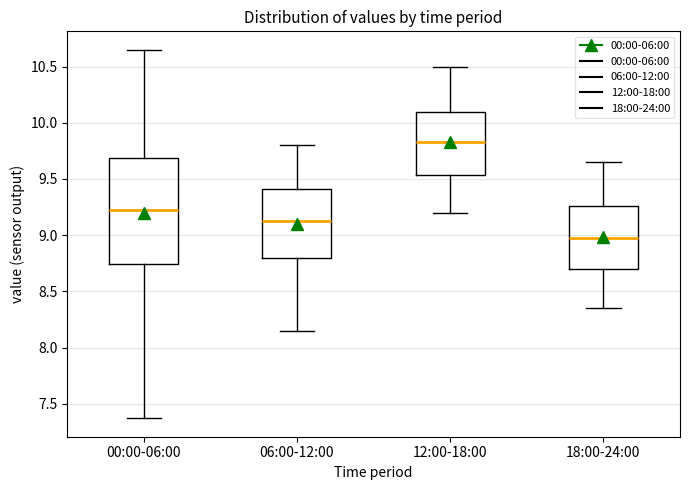

Reading left to right, transcribe this box plot: for each box, give where its median line is, the range the box spans, and where its two whiskers end, as read against the y-axis. The values are not printed on the chart, so give them approximately, as read against the axis.

00:00-06:00: median 9.25, box 8.75 to 9.70, whiskers 7.35 to 10.65
06:00-12:00: median 9.15, box 8.80 to 9.40, whiskers 8.15 to 9.80
12:00-18:00: median 9.85, box 9.55 to 10.10, whiskers 9.20 to 10.50
18:00-24:00: median 9.00, box 8.70 to 9.25, whiskers 8.35 to 9.65